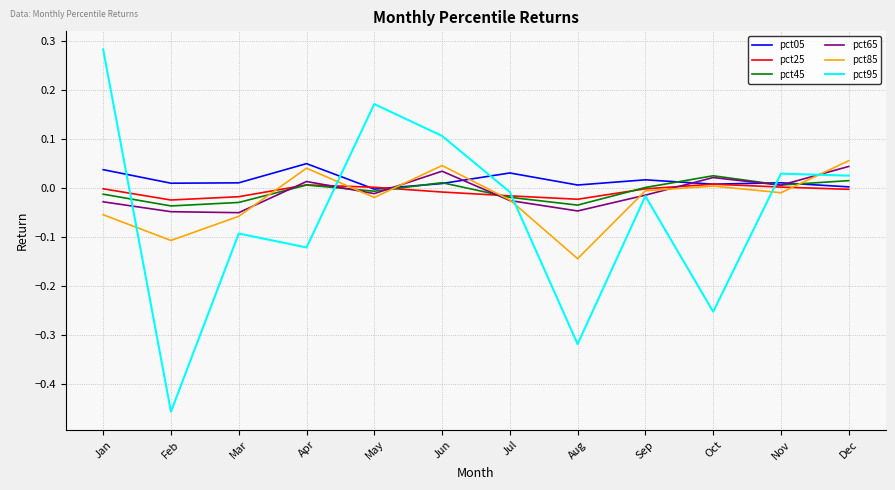

Which category has the lowest value across all series?

Feb